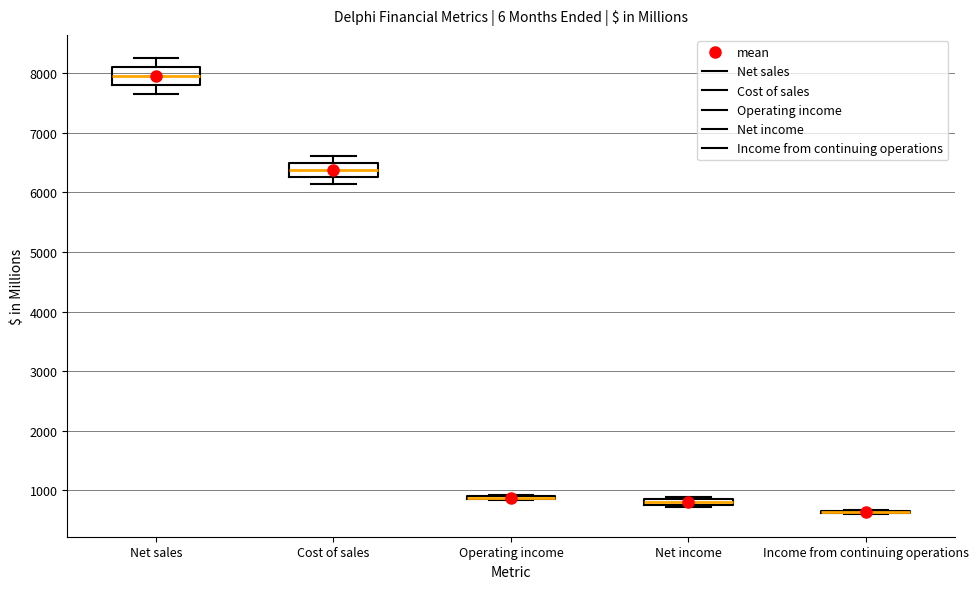

Where is the upper edge of the box for Net income on the y-axis? The values are not printed on the chart, so give them approximately, as read against the axis.

900